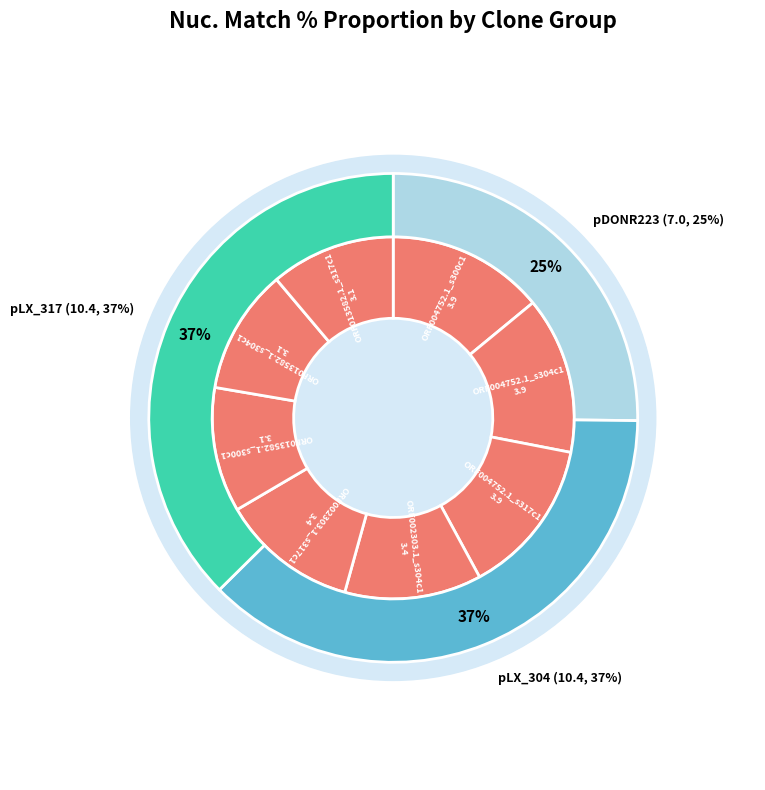

The ORF004752.1_s317c1 slice represents 5% of the pie. True or false?

False